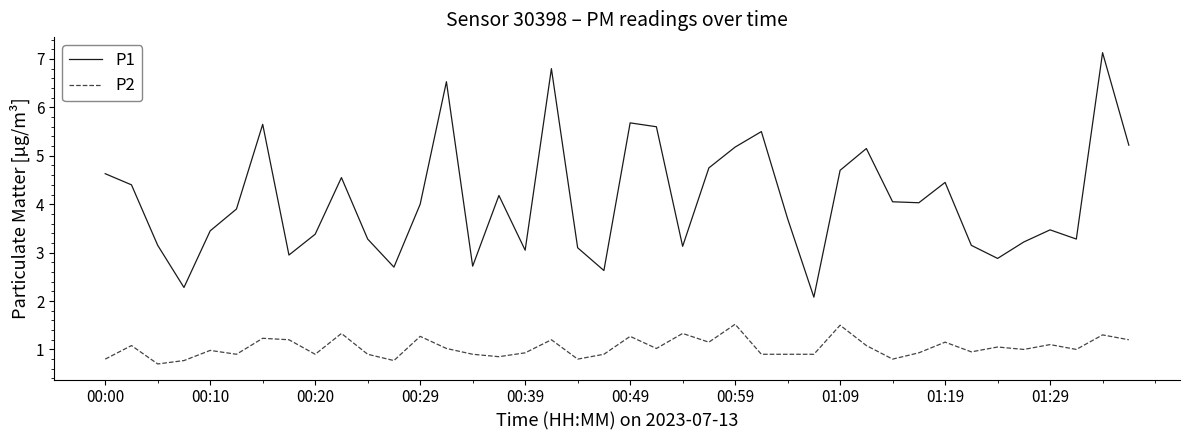

Count the number of data series in this chart.

2